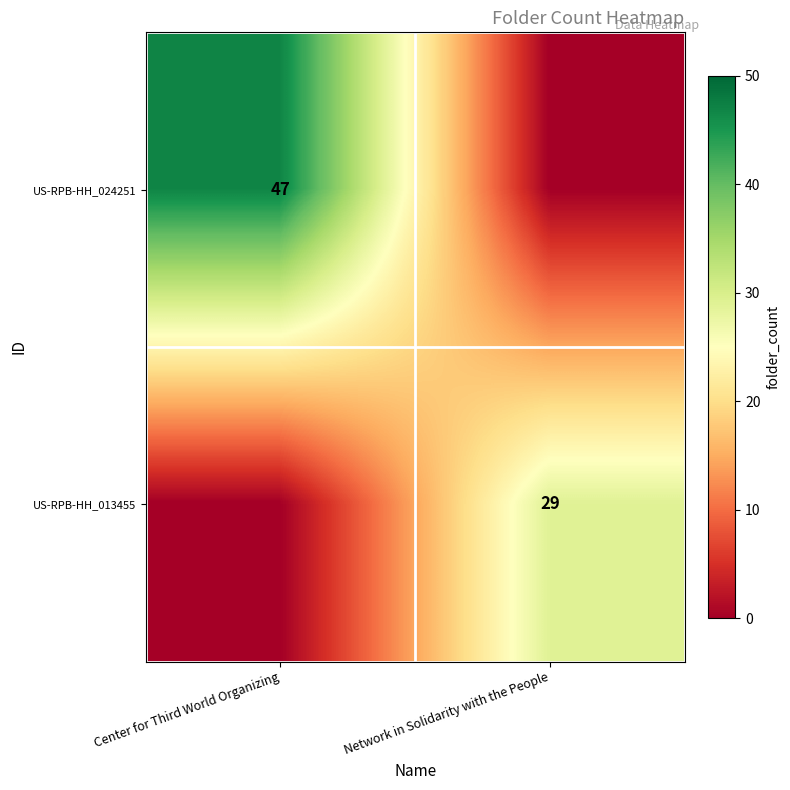

The value of US-RPB-HH_024251 at Center for Third World Organizing is 79. True or false?

False